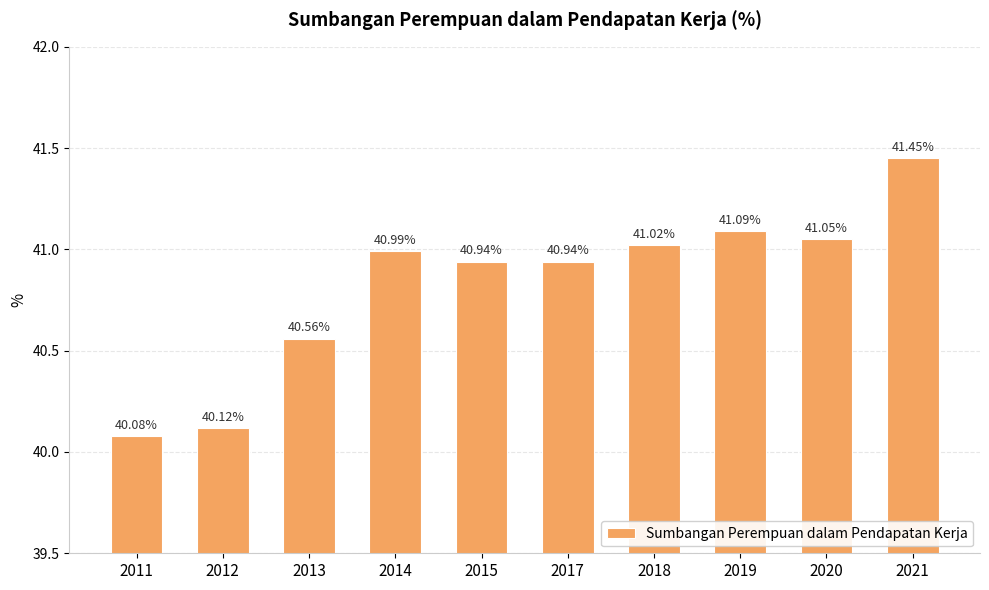

Which has a higher value, 2019 or 2013?

2019